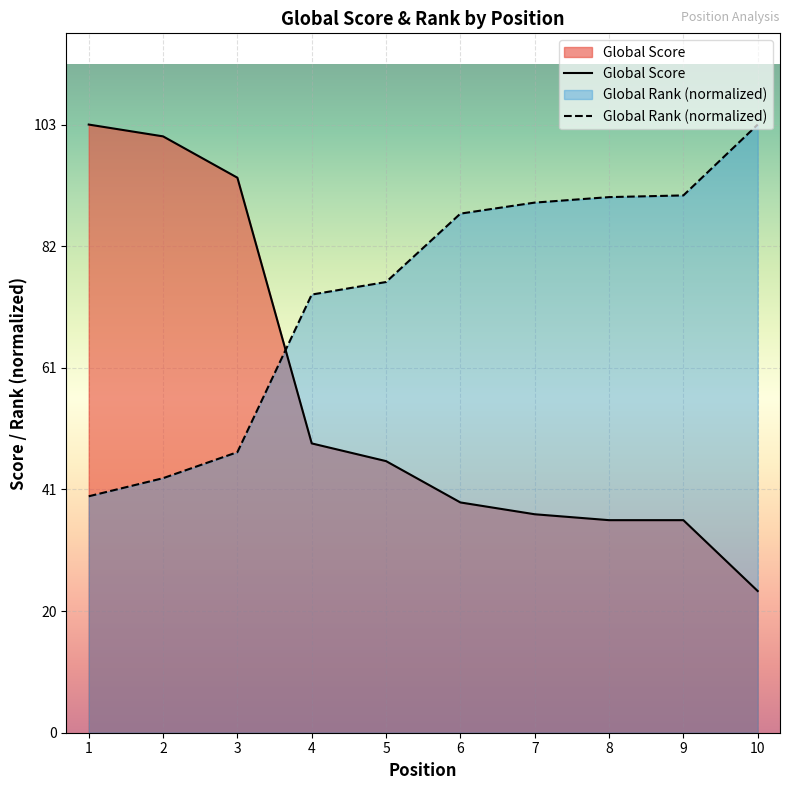

How many lines are shown in the chart?

2